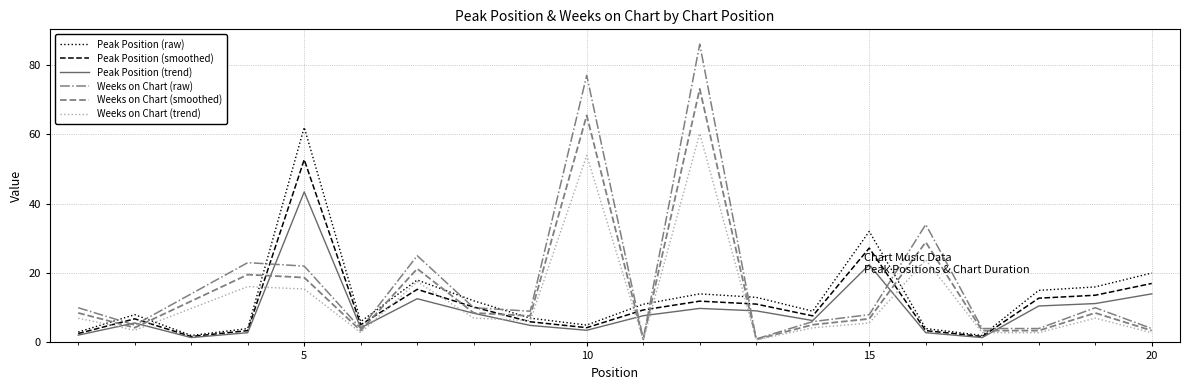

True or false: Weeks on Chart (smoothed) and Peak Position (smoothed) intersect in this chart.

True